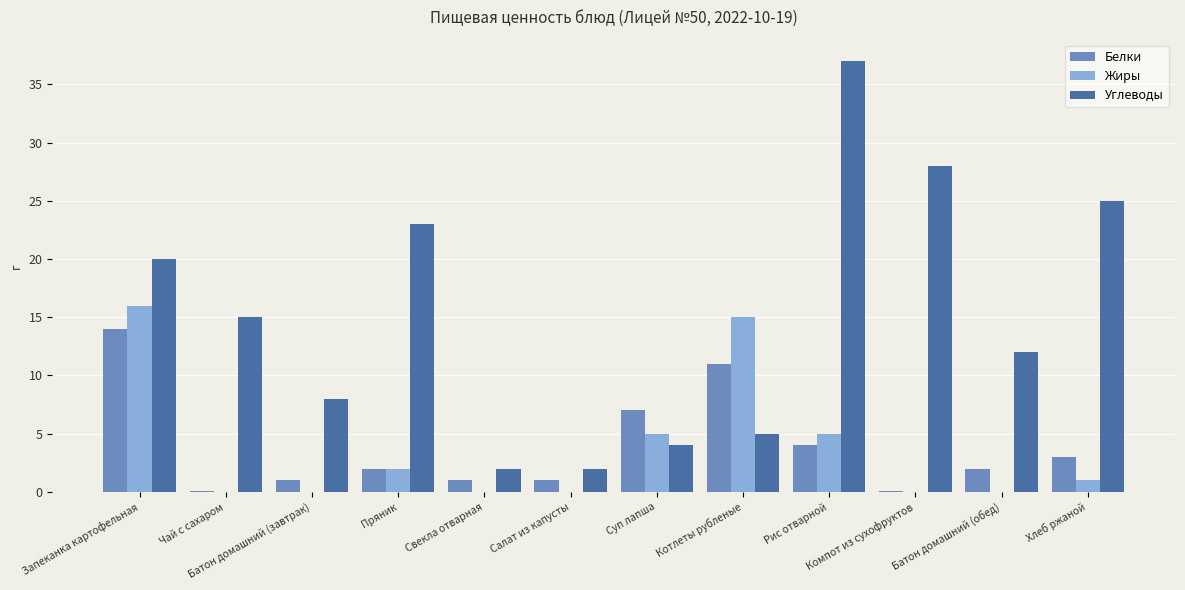

Reading left to right, transcribe all the data shown in this chart.

Белки: 14.0	0.1	1.0	2.0	1.0	1.0	7.0	11.0	4.0	0.1	2.0	3.0
Жиры: 16.0	0.0	0.0	2.0	0.0	0.0	5.0	15.0	5.0	0.0	0.0	1.0
Углеводы: 20.0	15.0	8.0	23.0	2.0	2.0	4.0	5.0	37.0	28.0	12.0	25.0